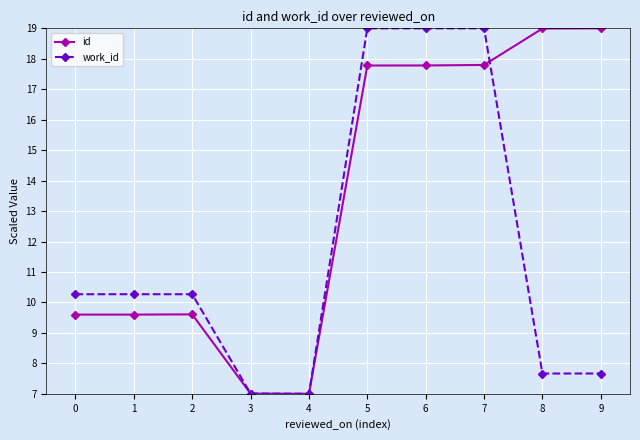

Is this an area chart (filled region under the line)?

No